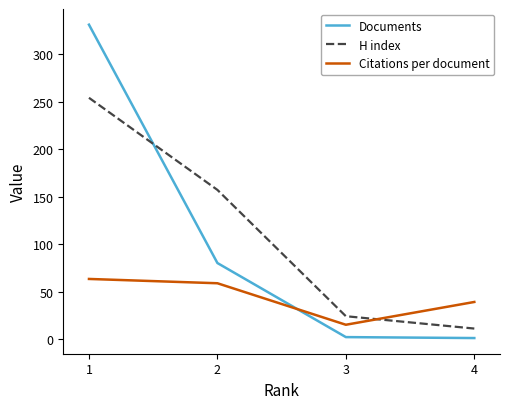

How many intersections are there between H index and Documents?

1